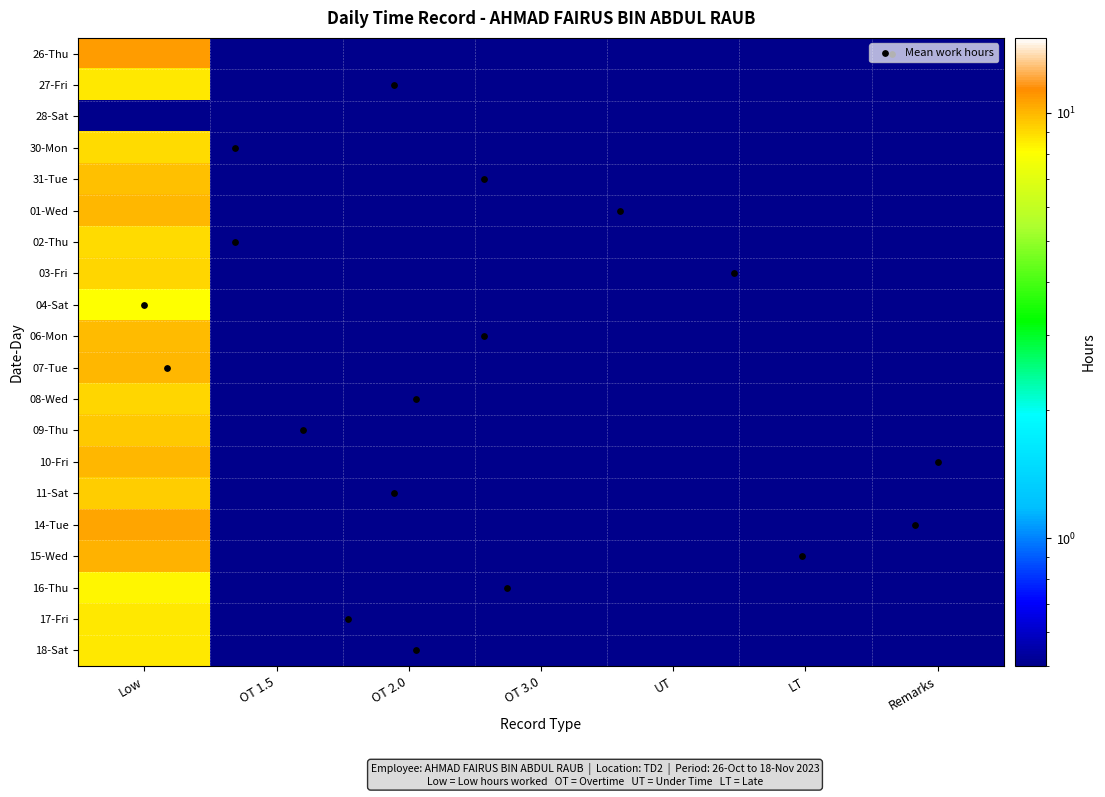

Between OT 1.5 and OT 2.0, which series saw the biggest shift?

10-Fri